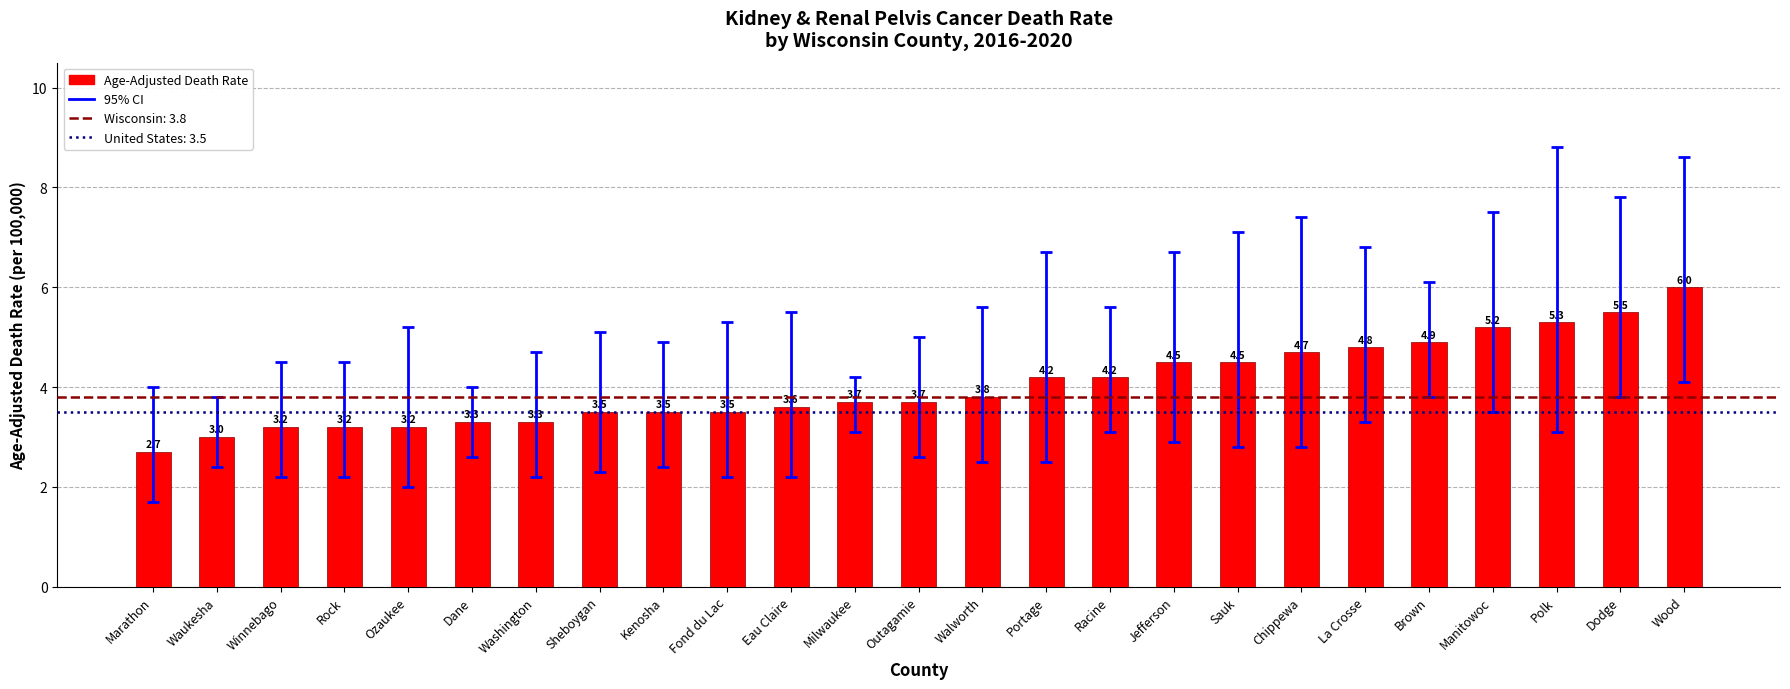

How many data points does each series have?

25